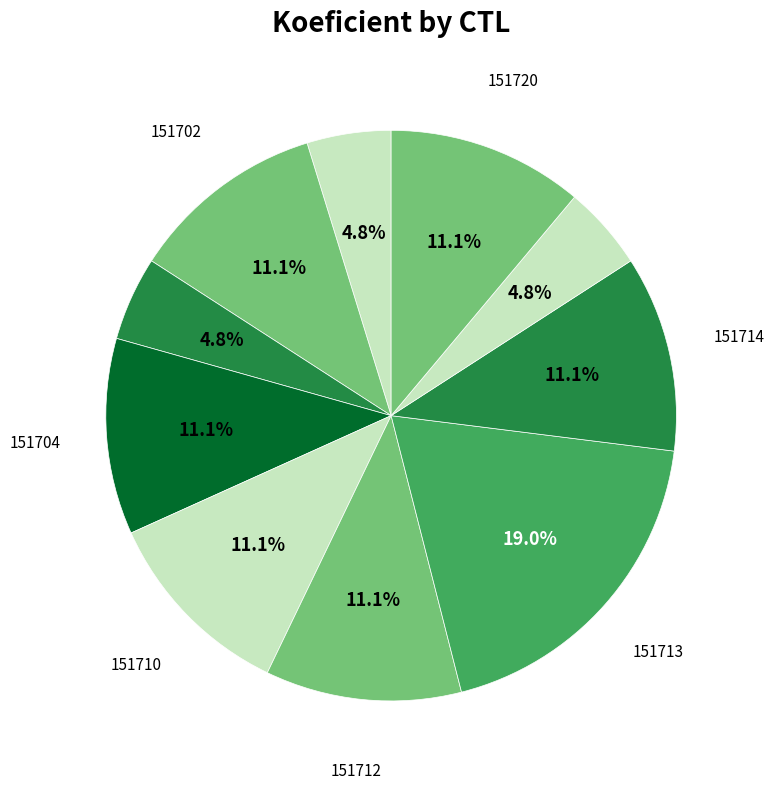

Does any single category account for the majority?

No